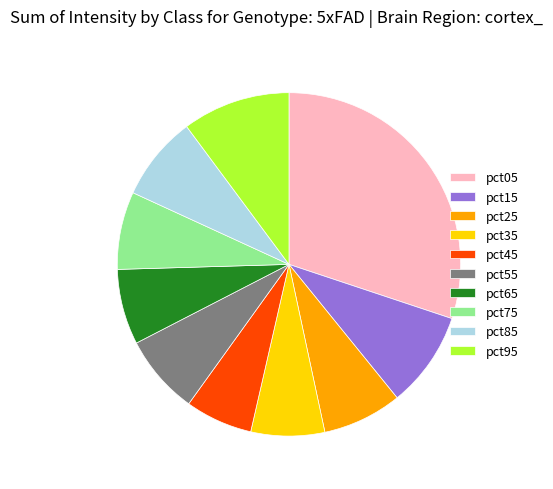

Which has a higher value, pct55 or pct45?

pct55